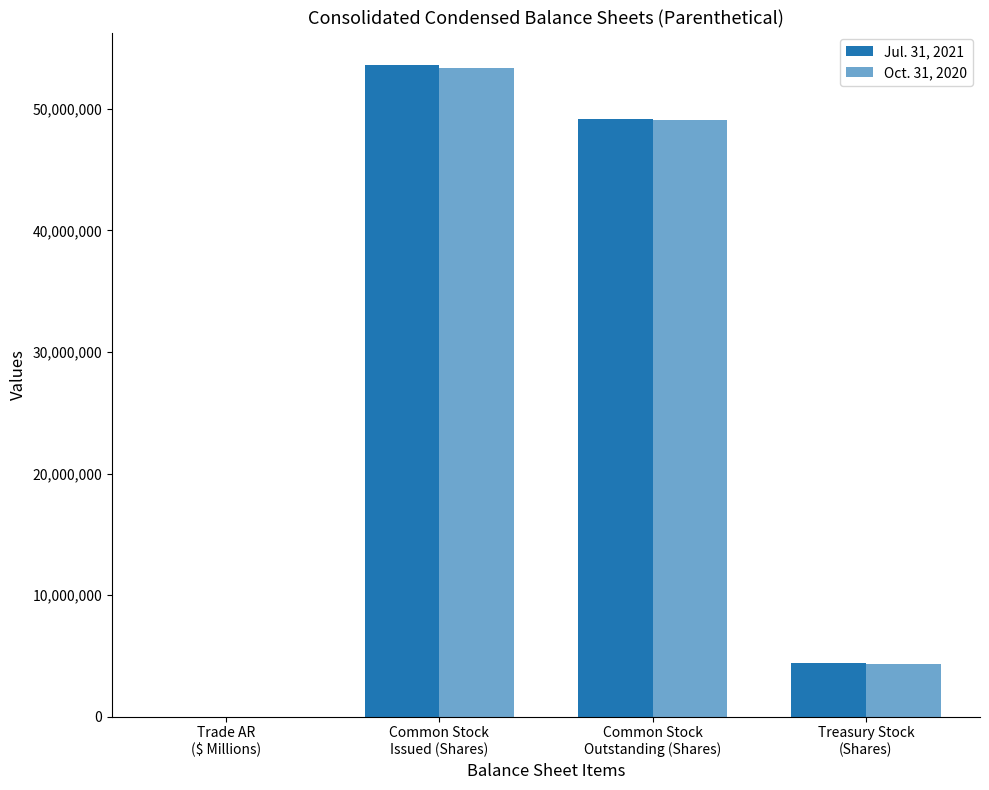

Does the chart contain stacked bars?

No